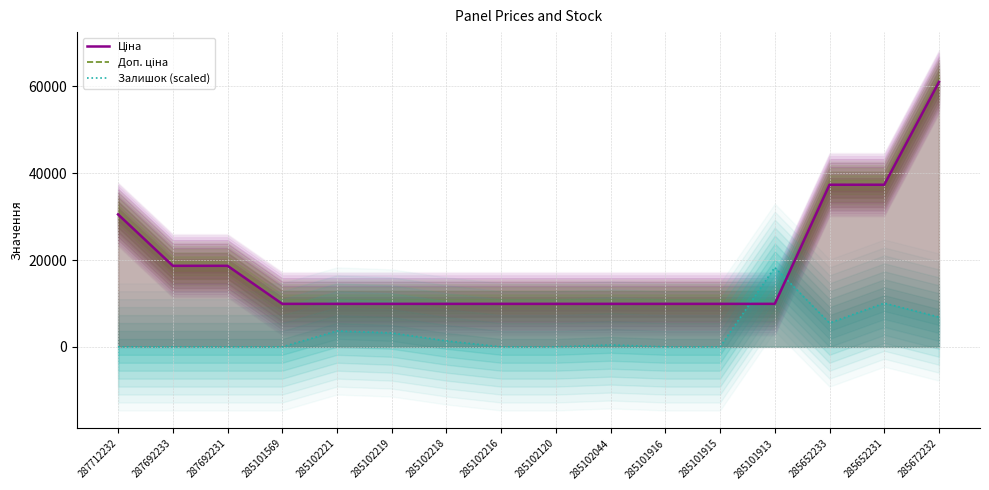

What is the value of the Ціна point at the 2nd from the left?

18671.5